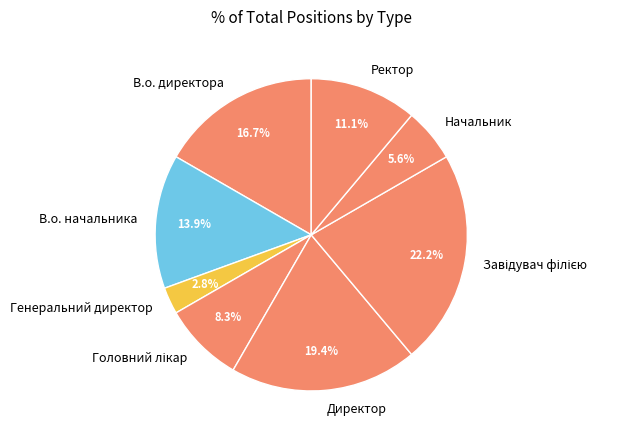

The Директор slice represents 25% of the pie. True or false?

False